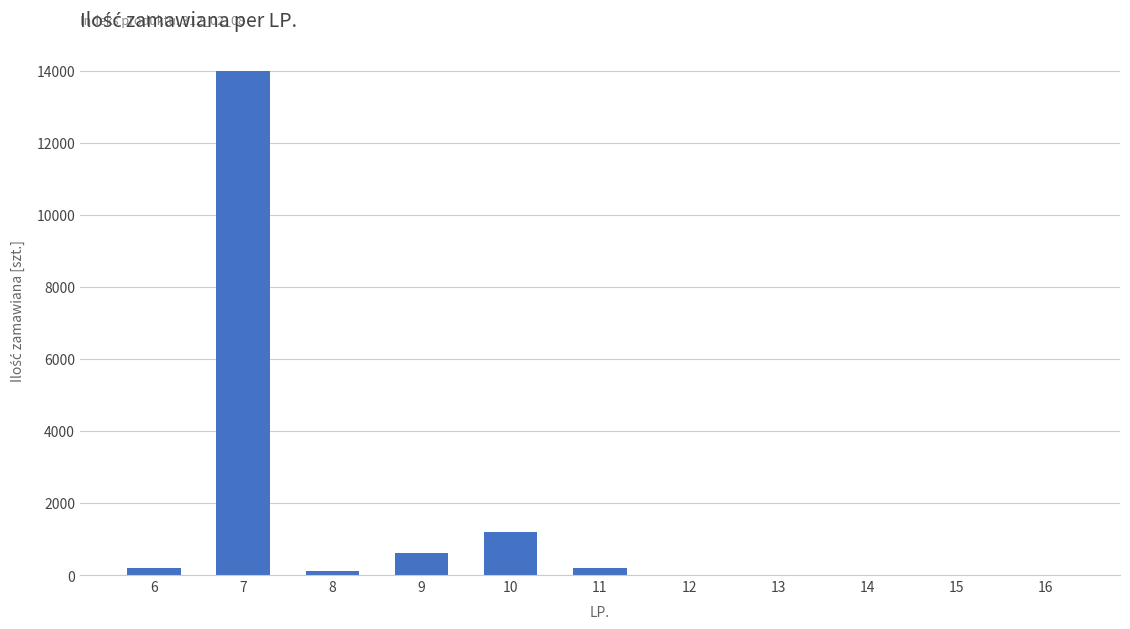

What is the difference between the values at 8 and 6?

100